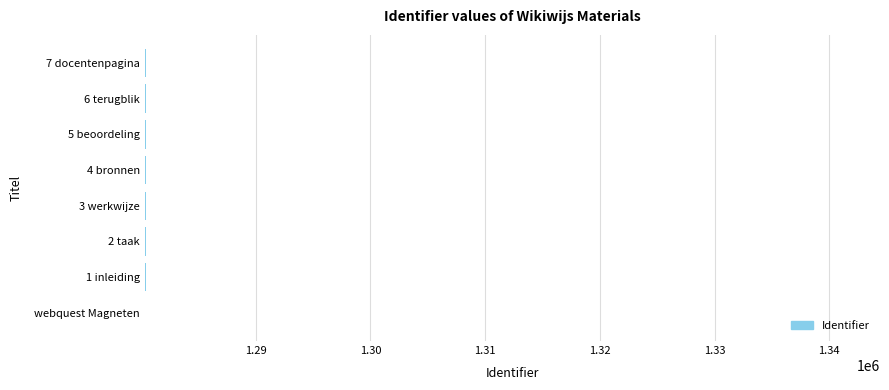

How many bars are there in total?

8